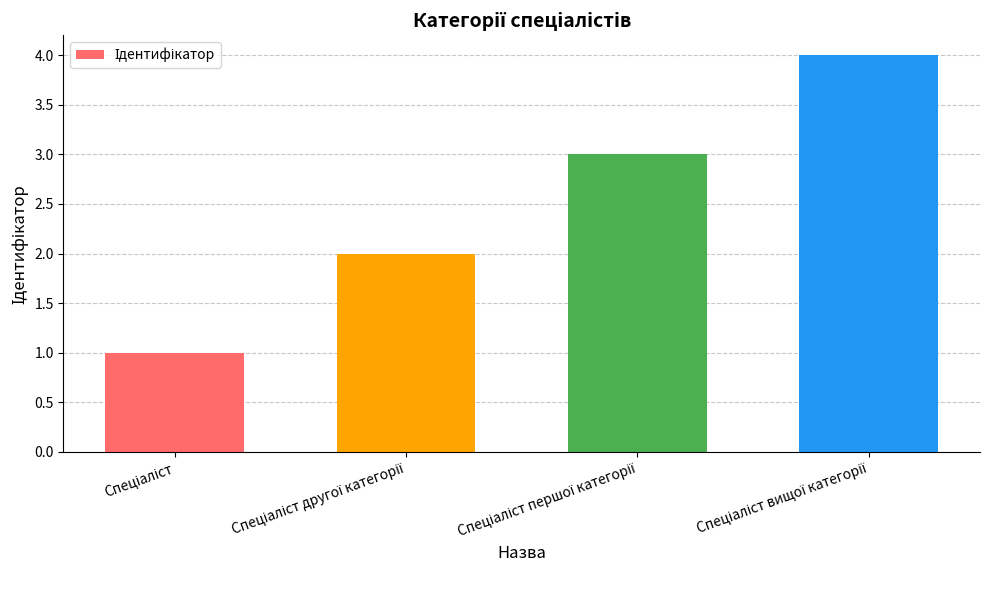

What is the greatest value displayed?

4